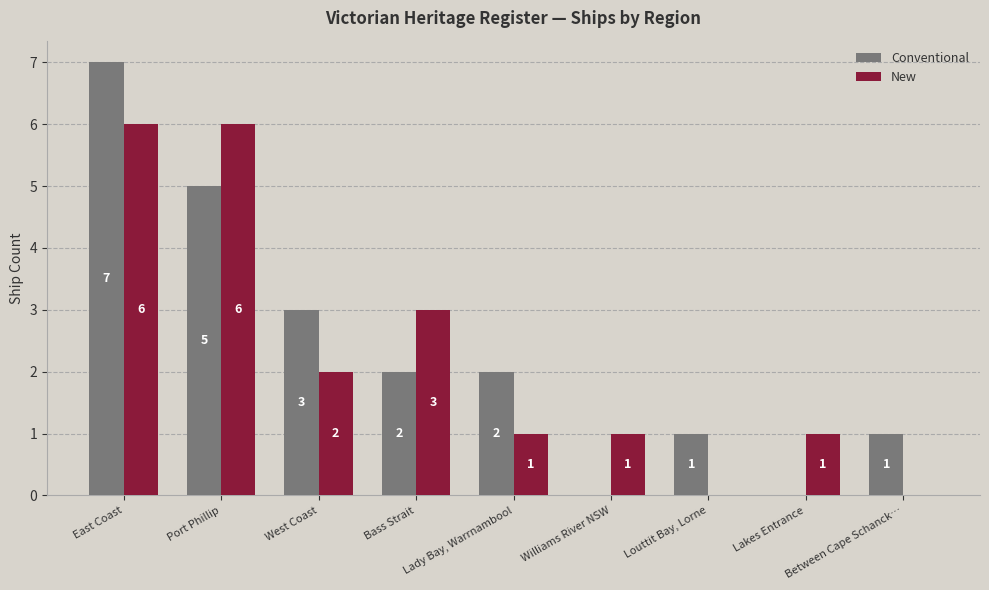

What is the sum of all Conventional values?

21